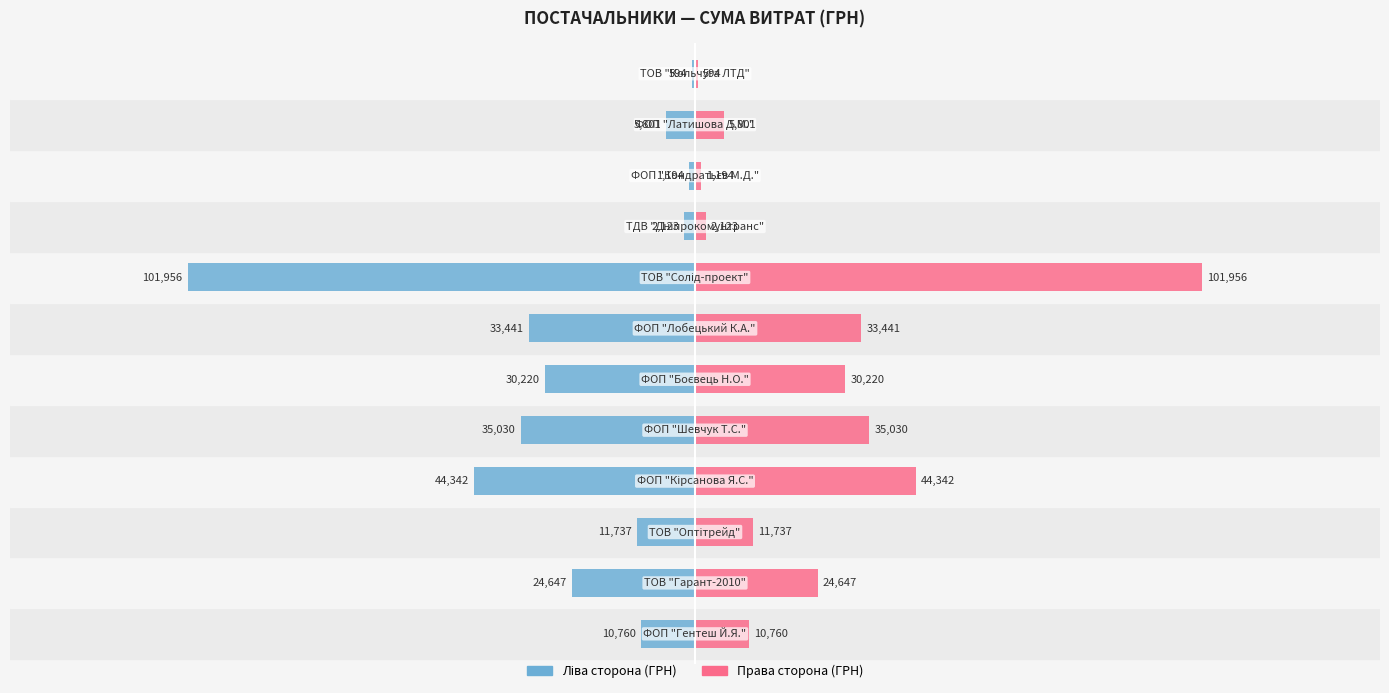

Are the bars horizontal?

Yes